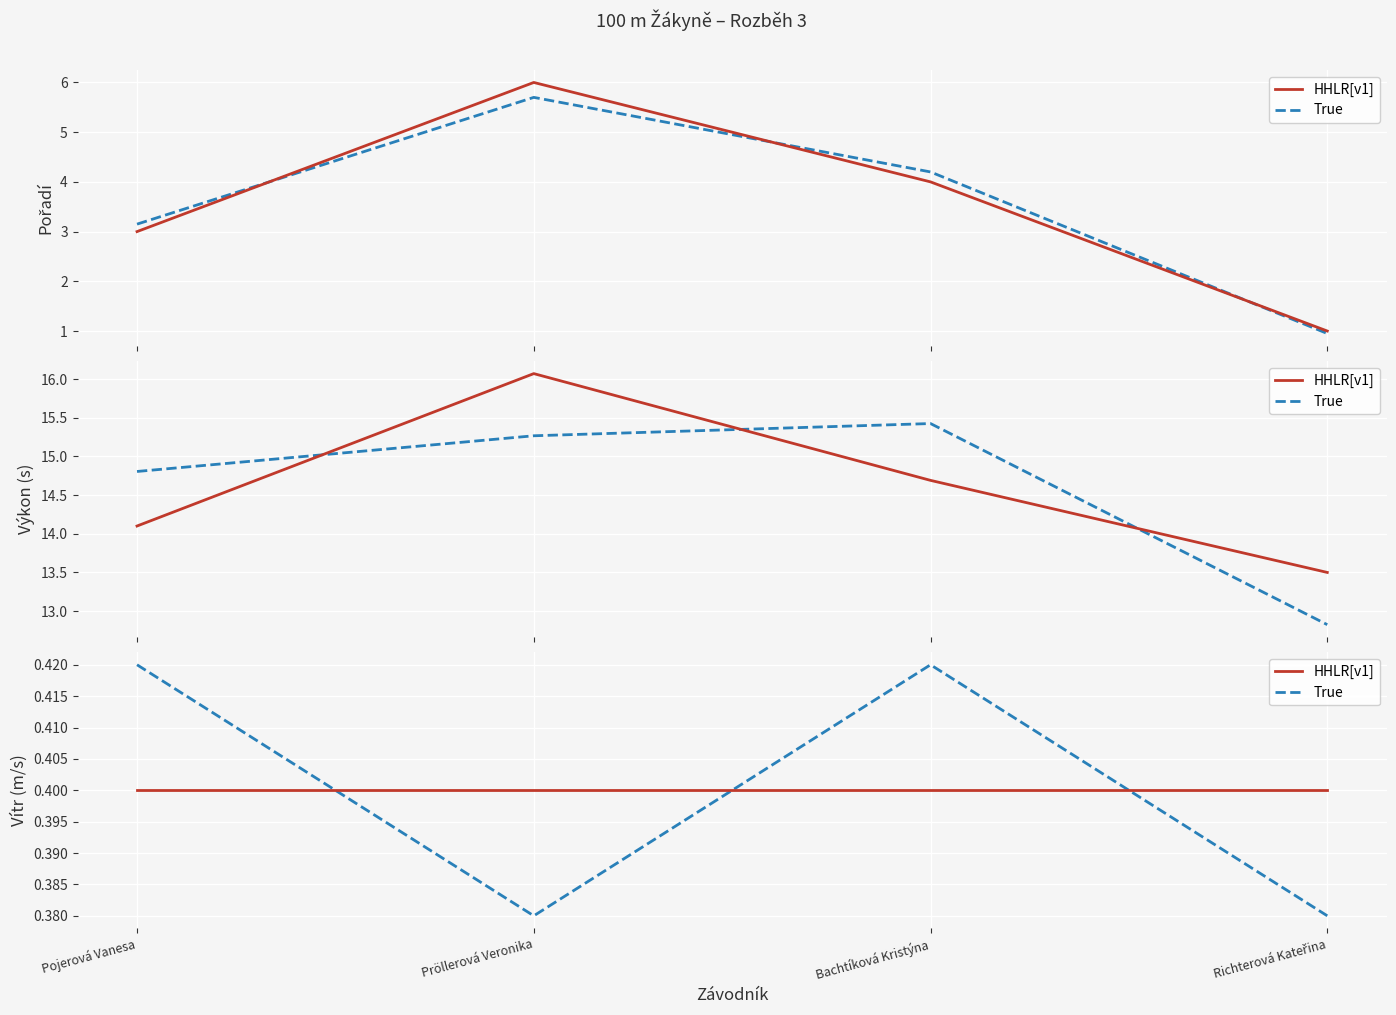

Count the number of categories in the chart.

4